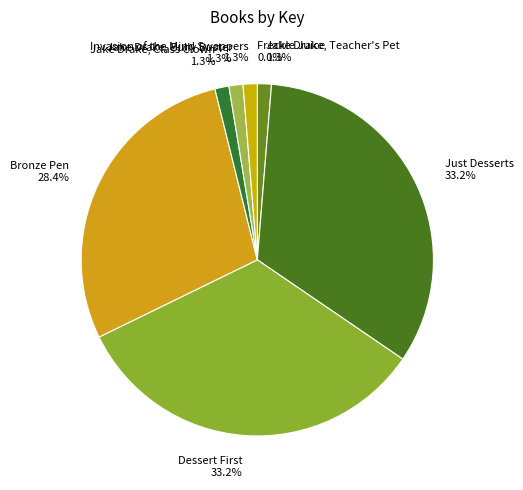

Between Jake Drake, Bully Buster and Bronze Pen, which is larger?

Bronze Pen